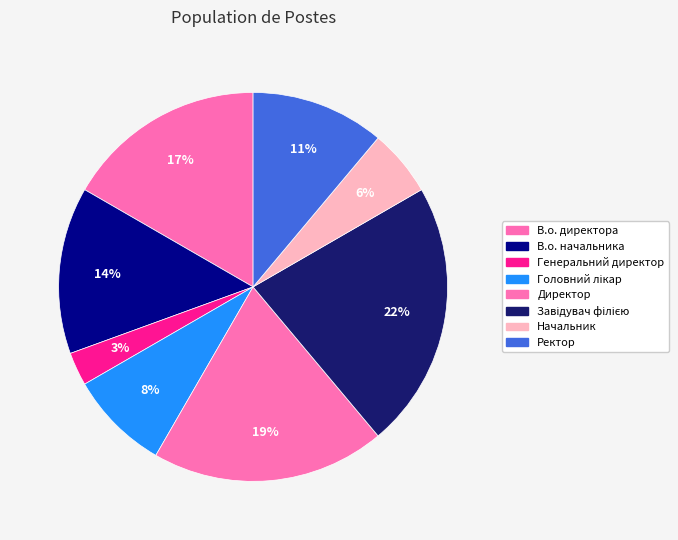

Do В.о. начальника and Завідувач філією together represent more than half of the pie?

No